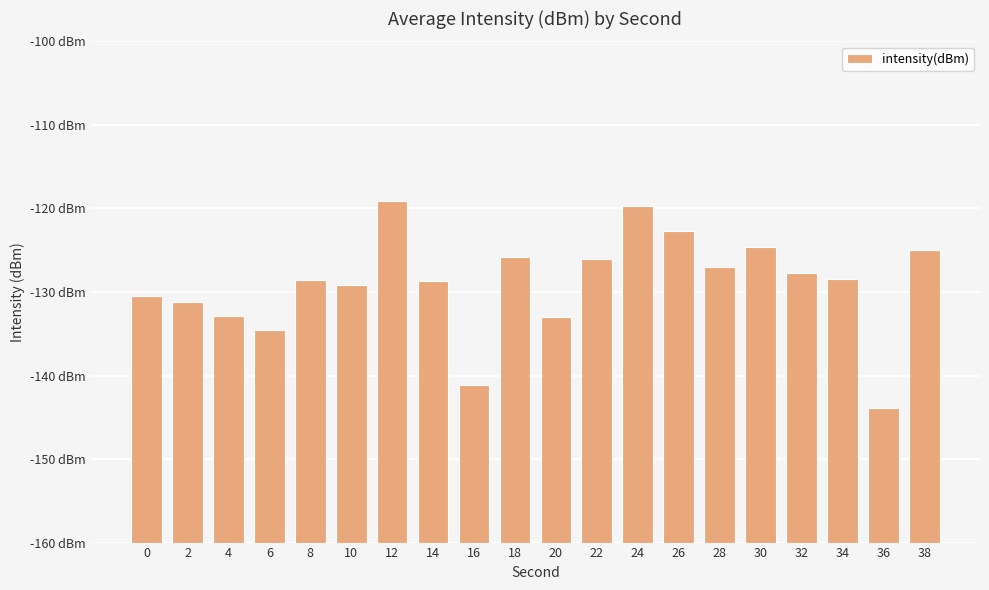

Which has a higher value, 10 or 16?

10